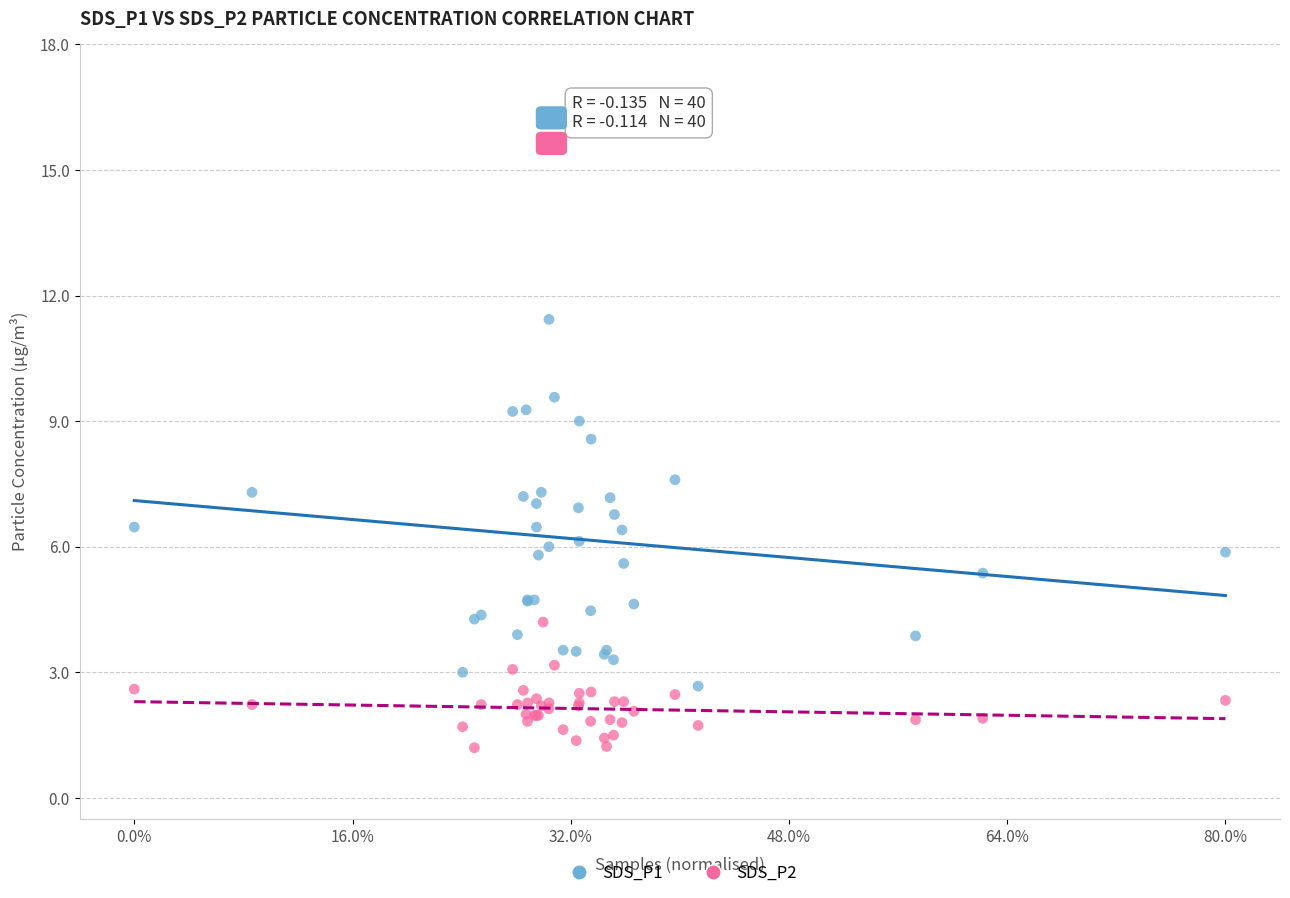

Which series reaches the minimum Y coordinate?

SDS_P2